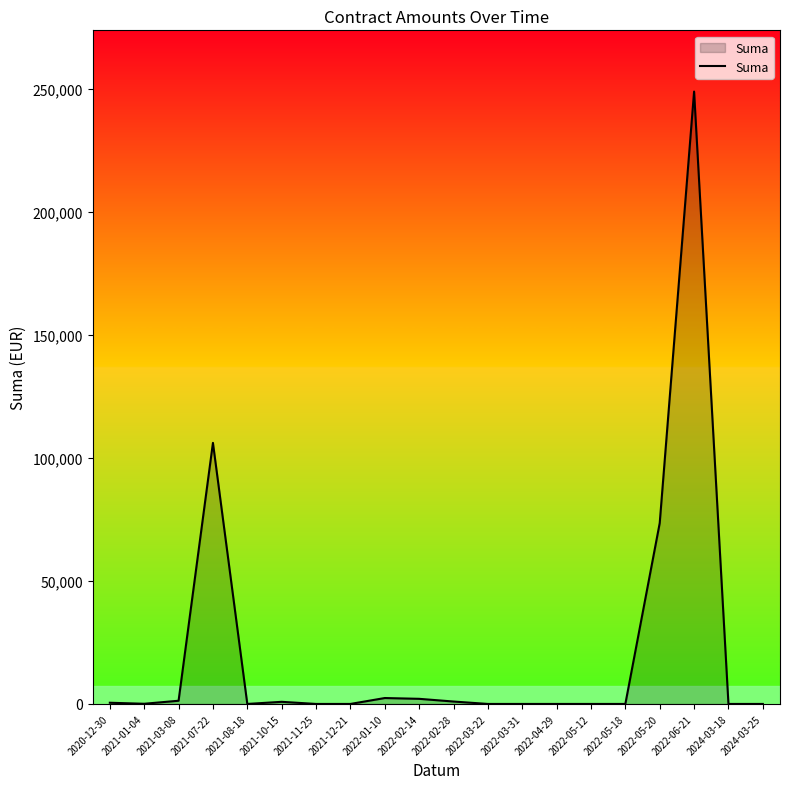

Between 2022-06-21 and 2022-05-18, which is larger?

2022-06-21